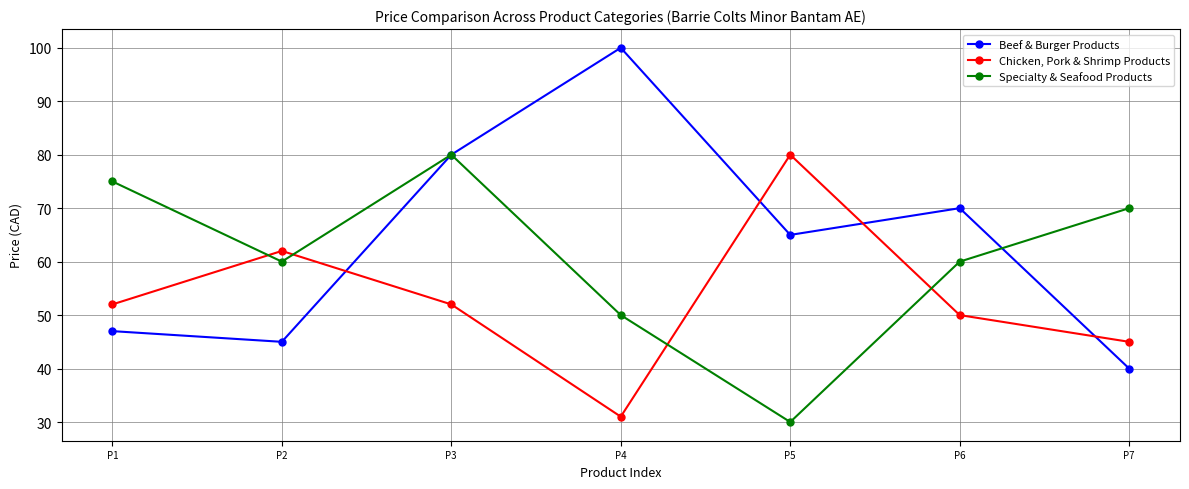

How many lines are shown in the chart?

3